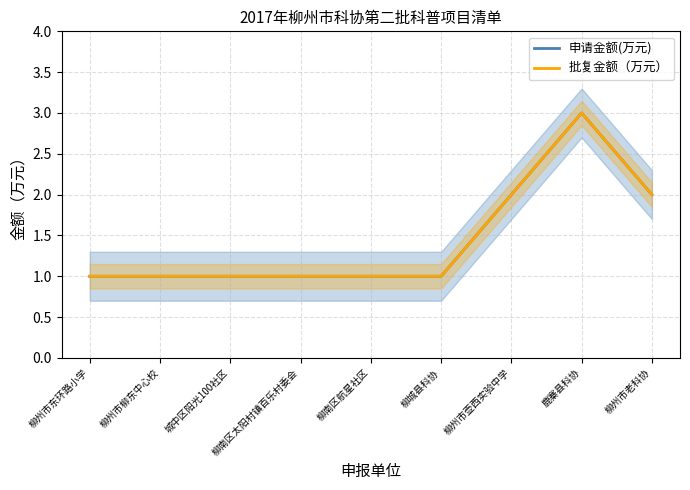

Does the chart have visible grid lines?

Yes